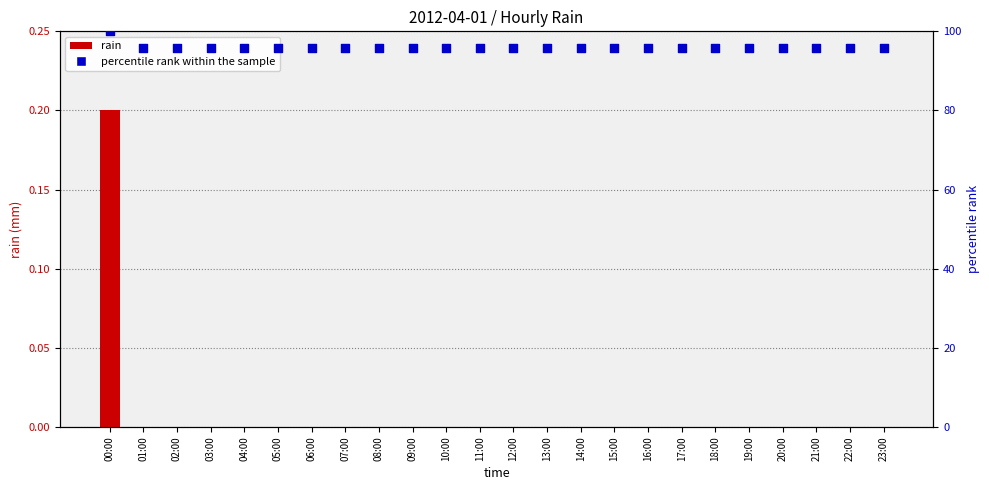

What is the total value across all series at 08:00?

95.8